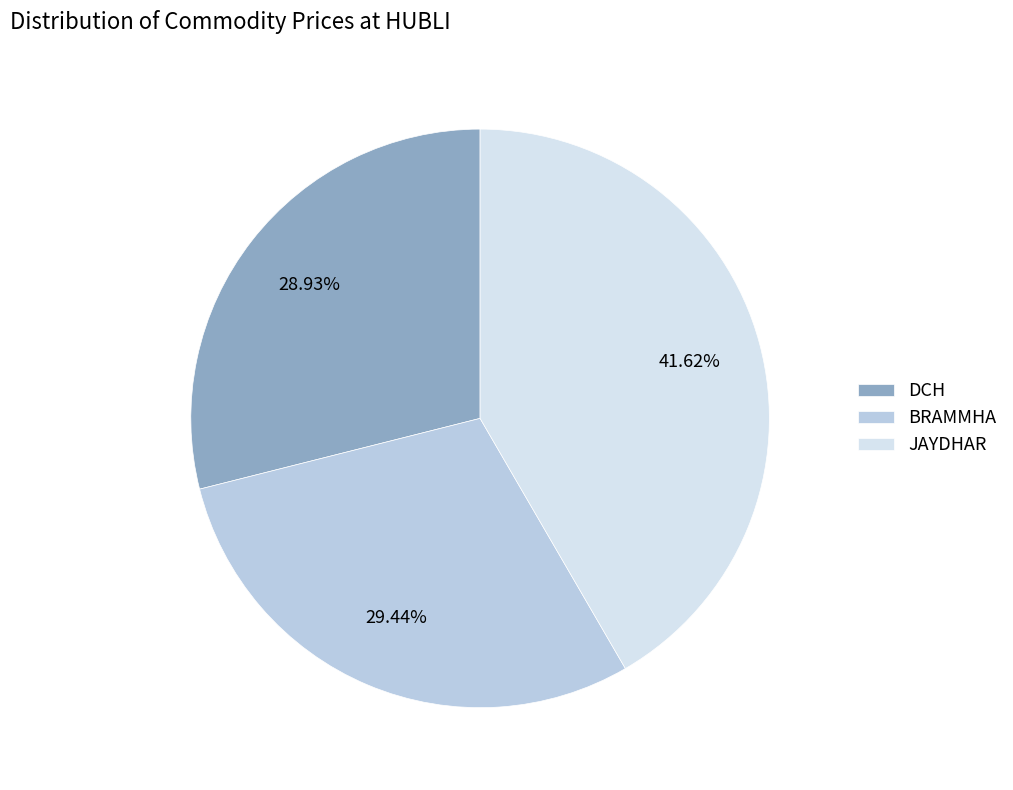

What is the total percentage of BRAMMHA and DCH?

58.4%